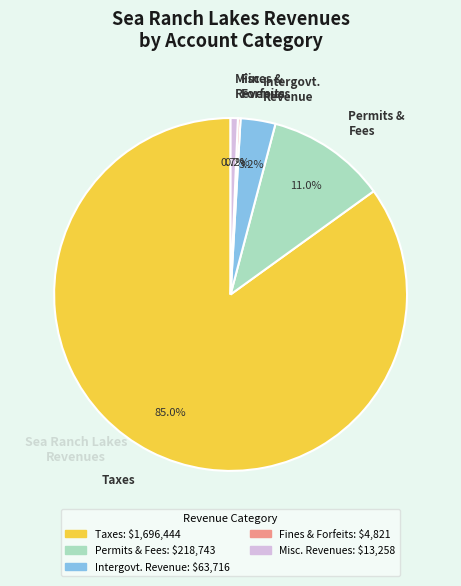

To the nearest percent, what is the difference between the largest and smallest slice percentages?

85%